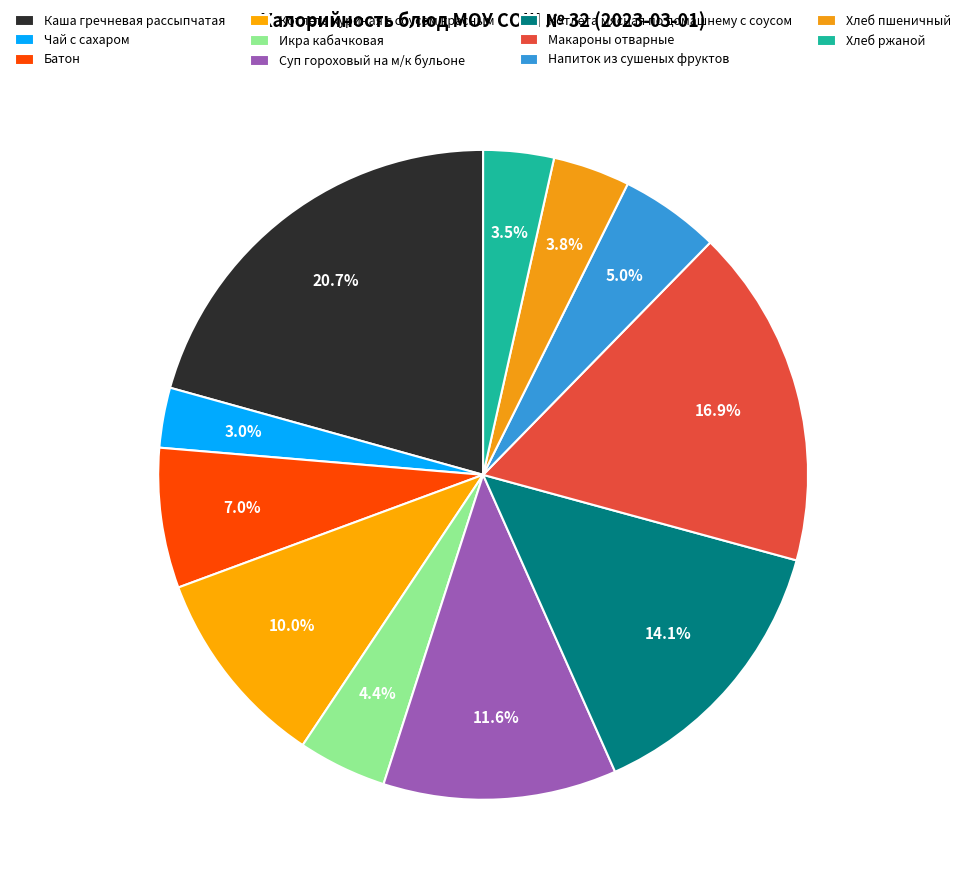

Count the number of slices in the pie.

11